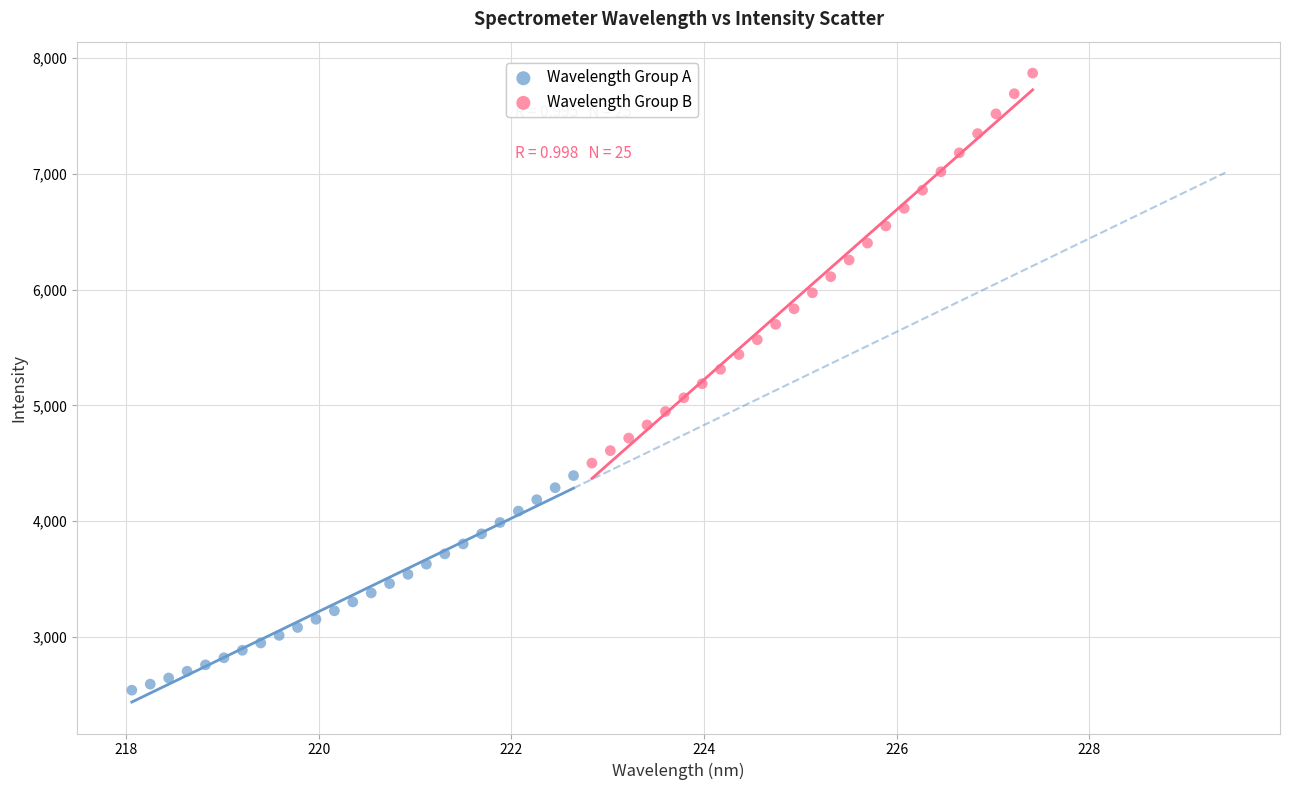

Which series has the widest spread of Y values?

Wavelength Group B